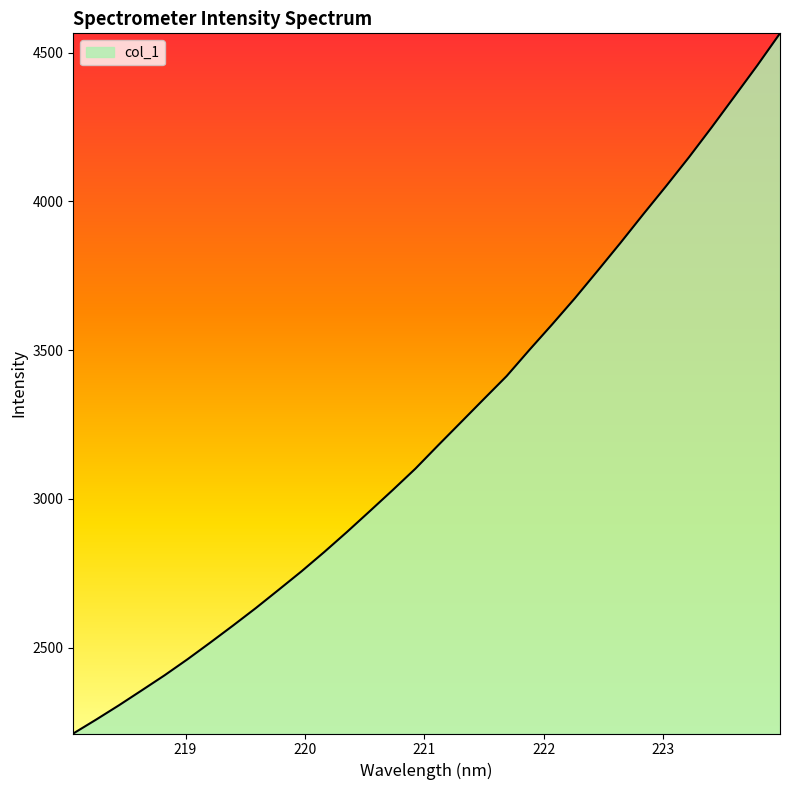

Does the chart have visible grid lines?

No